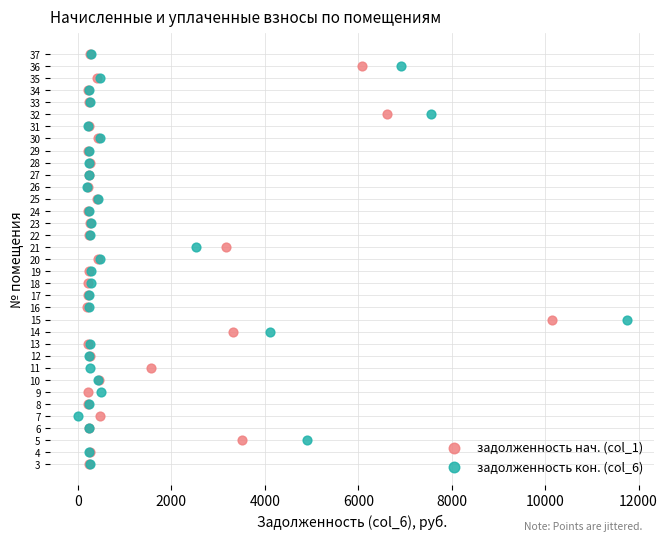

What are all the series names shown in the legend?

задолженность нач. (col_1), задолженность кон. (col_6)